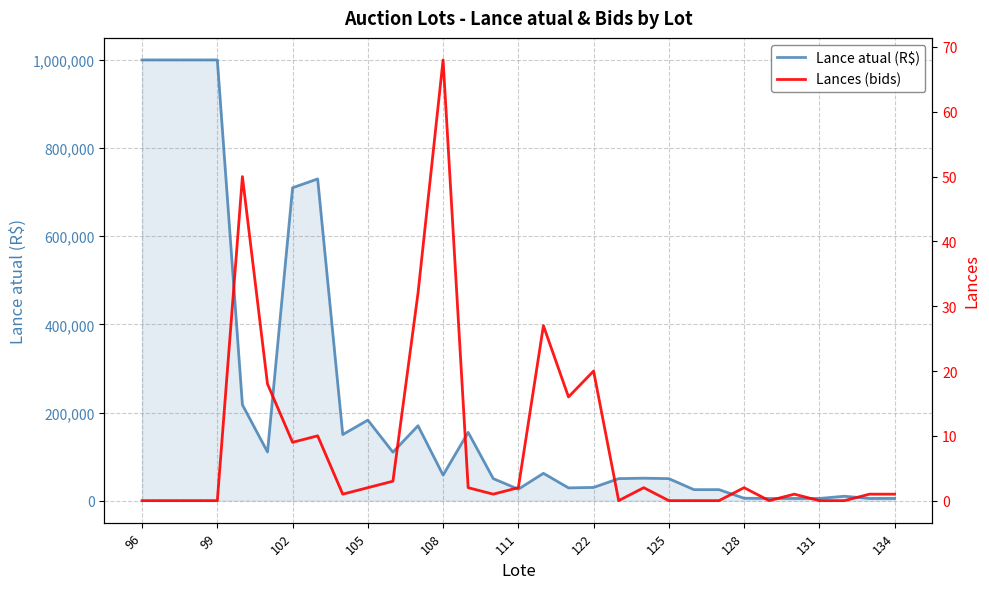

Reading right to left, list all the values displayed in this chart.

Lance atual (R$): 5000	5000	10000	5000	5000	5000	5500	25000	25000	50000	51000	50000	30000	29000	62000	26000	50000	155000	58000	170000	110000	182761	150000	730000	710000	110500	217513	1000000	1000000	1000000	1000000
Lances (bids): 1	1	0	0	1	0	2	0	0	0	2	0	20	16	27	2	1	2	68	32	3	2	1	10	9	18	50	0	0	0	0